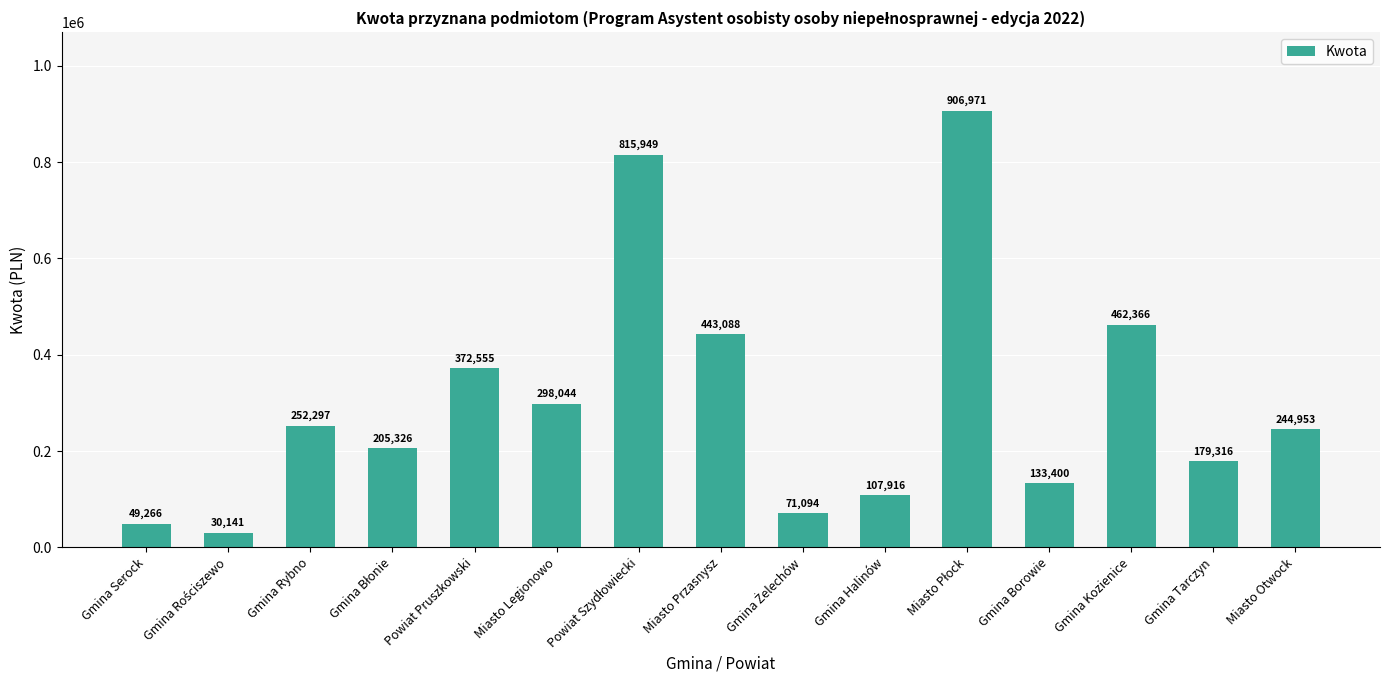

Is it true that the value at Gmina Rybno is 252297.0?

True